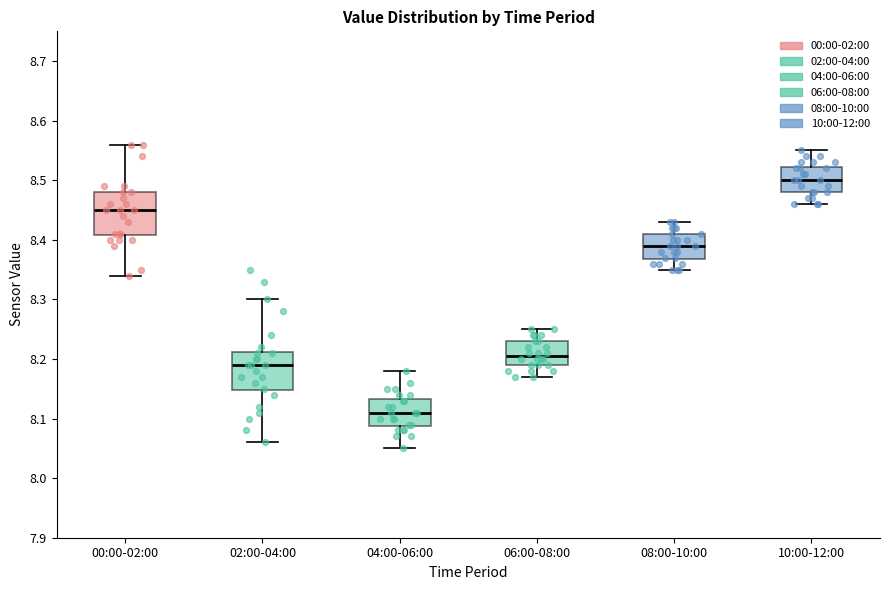

Reading left to right, transcribe this box plot: for each box, give where its median line is, the range the box spans, and where its two whiskers end, as read against the y-axis. The values are not printed on the chart, so give them approximately, as read against the axis.

00:00-02:00: median 8.45, box 8.41 to 8.48, whiskers 8.34 to 8.56
02:00-04:00: median 8.19, box 8.15 to 8.21, whiskers 8.06 to 8.30
04:00-06:00: median 8.11, box 8.09 to 8.13, whiskers 8.05 to 8.18
06:00-08:00: median 8.21, box 8.19 to 8.23, whiskers 8.17 to 8.25
08:00-10:00: median 8.39, box 8.37 to 8.41, whiskers 8.35 to 8.43
10:00-12:00: median 8.50, box 8.48 to 8.52, whiskers 8.46 to 8.55